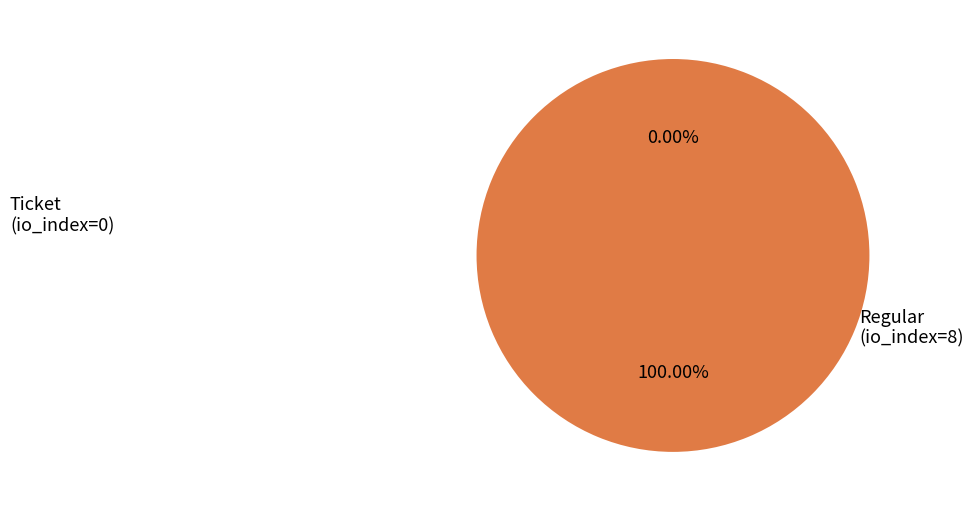

True or false: Ticket (io_index=0) accounts for 0% of the total.

True